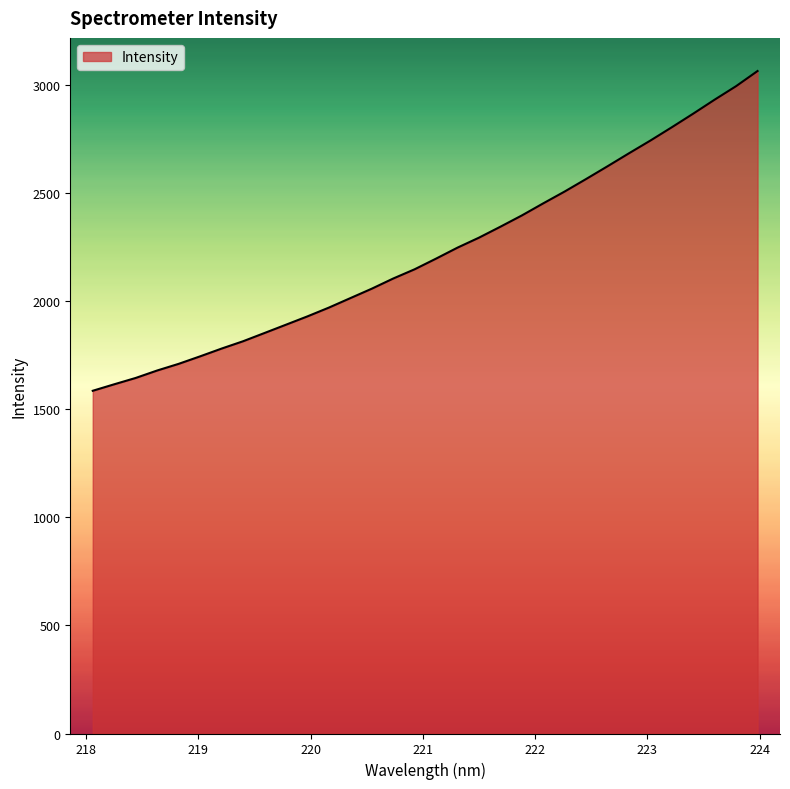

What is the difference between the maximum and minimum values?

1480.3